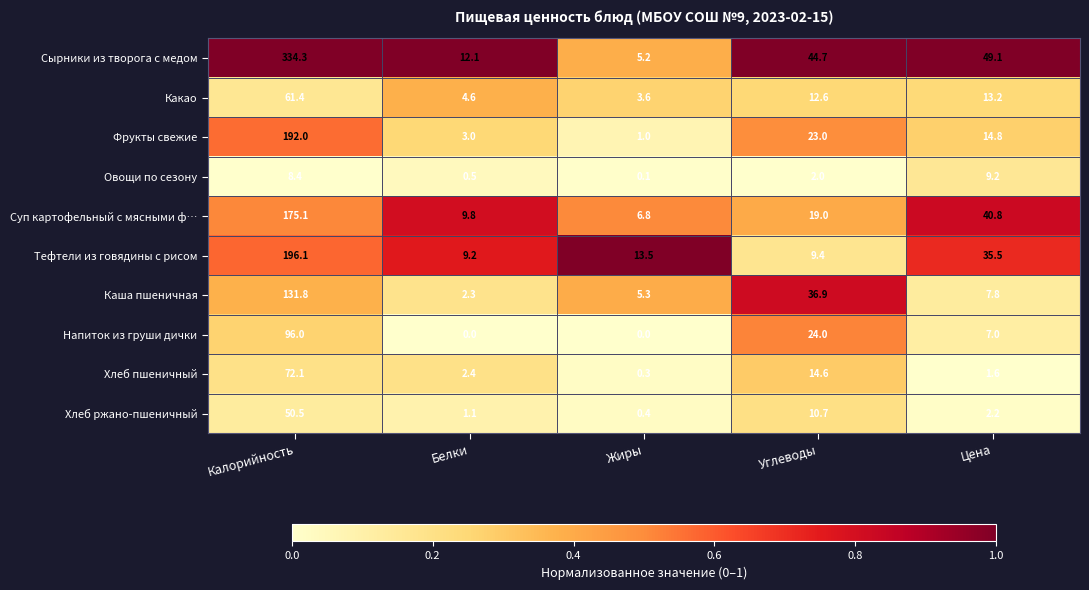

True or false: Какао has a value of 18.4 at Калорийность.

False